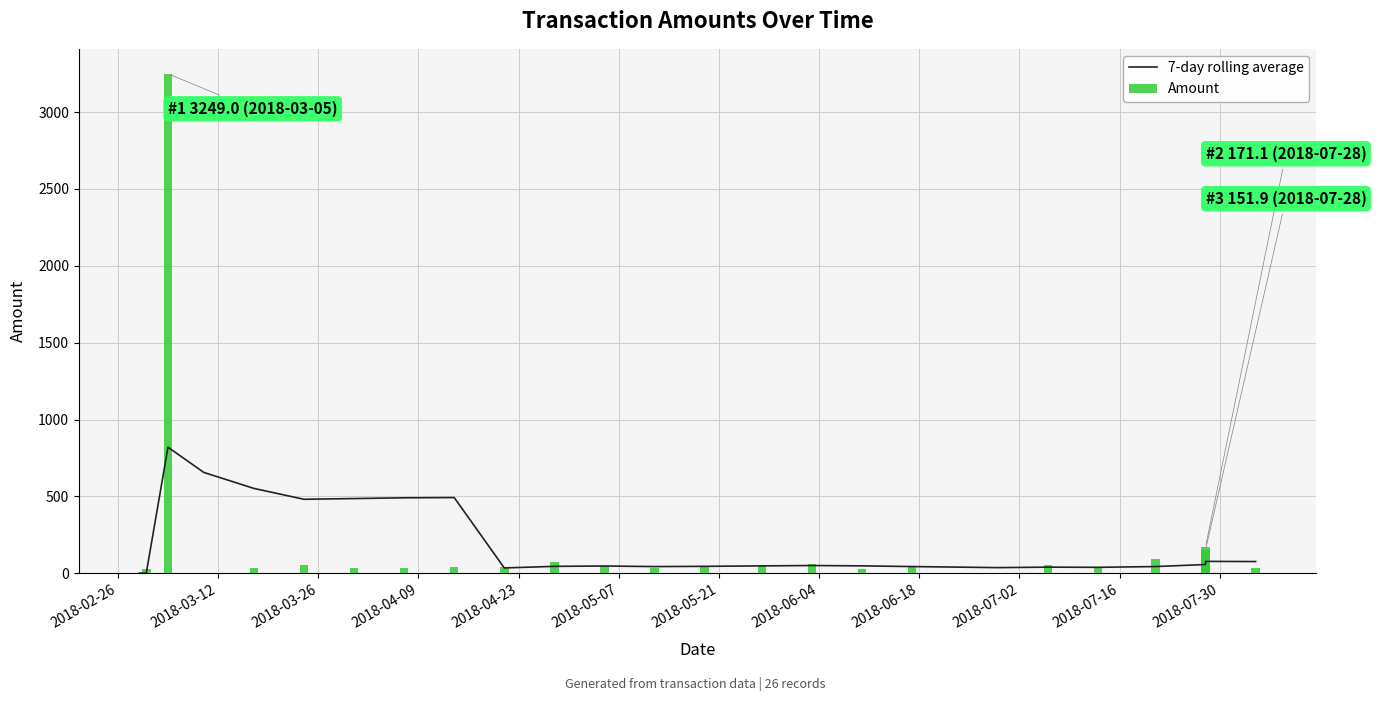

How many groups of bars are there?

26